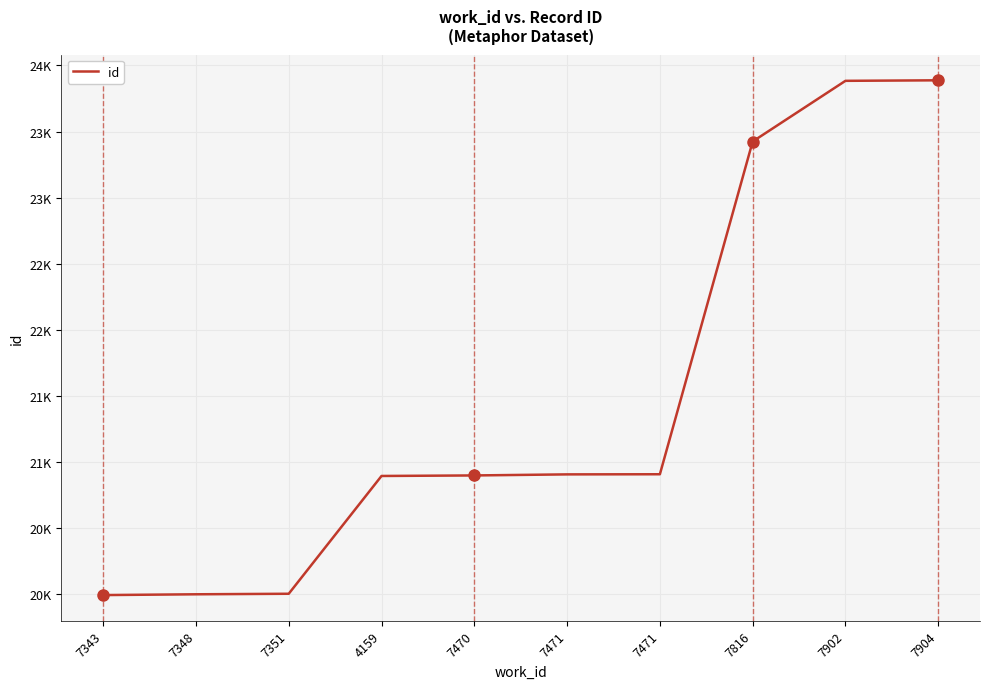

Does the chart display data point markers on the line(s)?

No